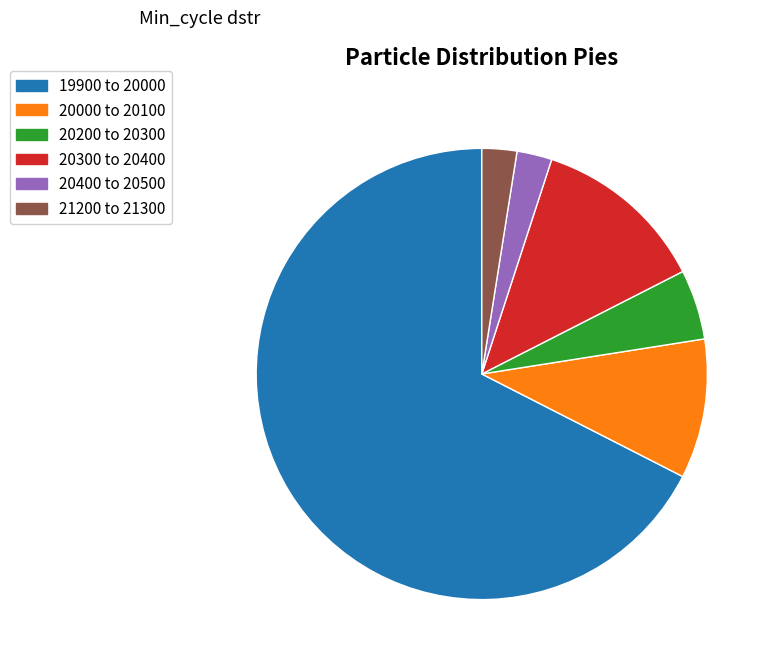

Is there a majority slice in this chart?

Yes